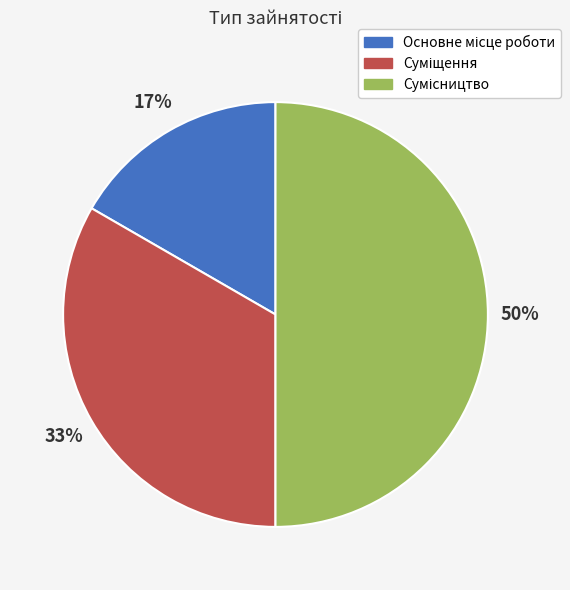

To the nearest percent, what is the difference between the largest and smallest slice percentages?

33%